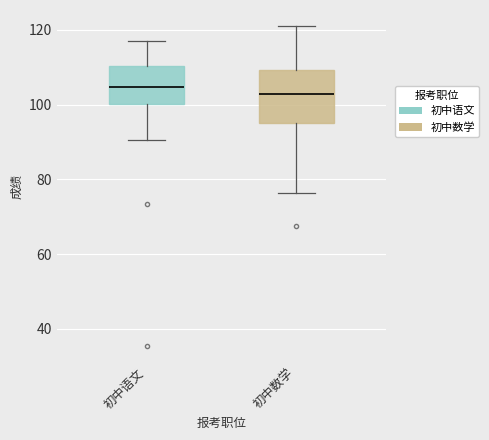

Comparing the boxes themselves (not the whiskers), which one is the tallest?

初中数学